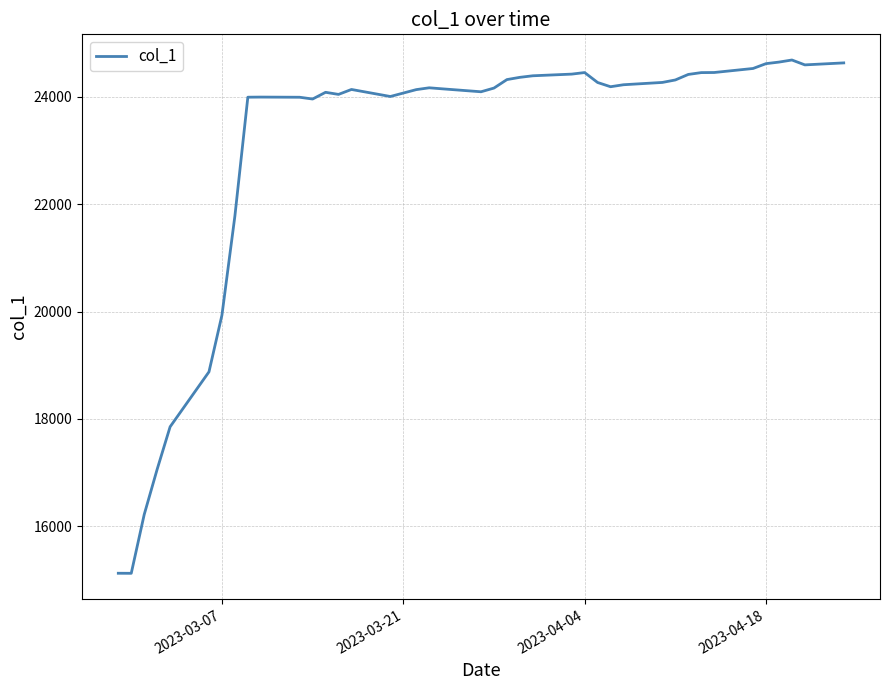

What is the minimum value shown in the chart?

15124